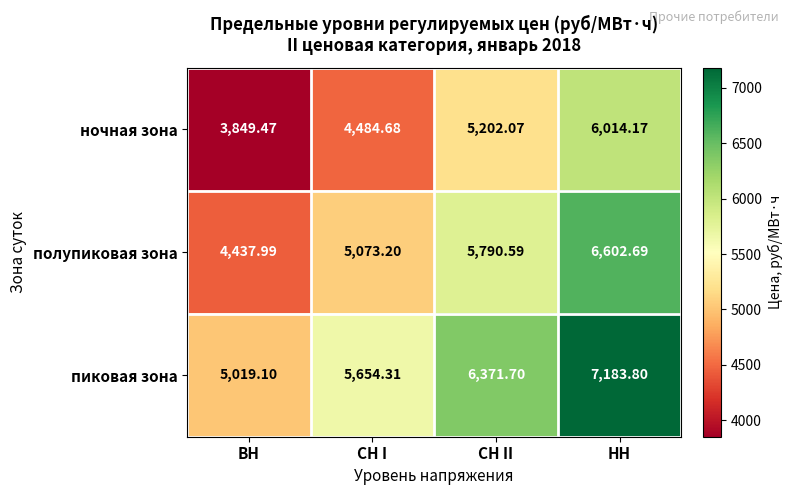

Is the value of полупиковая зона at СН II greater than the value of ночная зона at СН I?

Yes